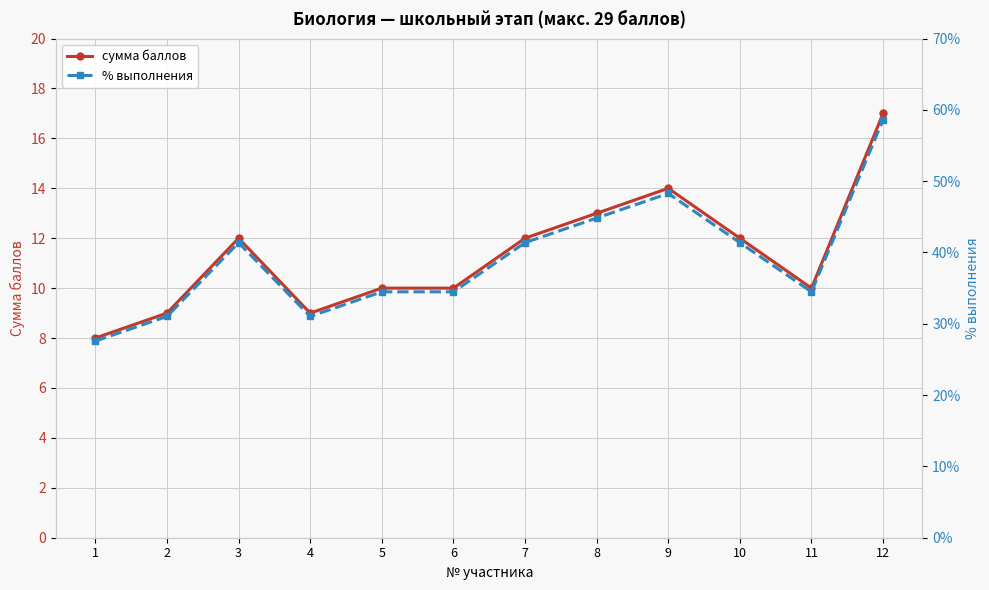

Is this an area chart (filled region under the line)?

No